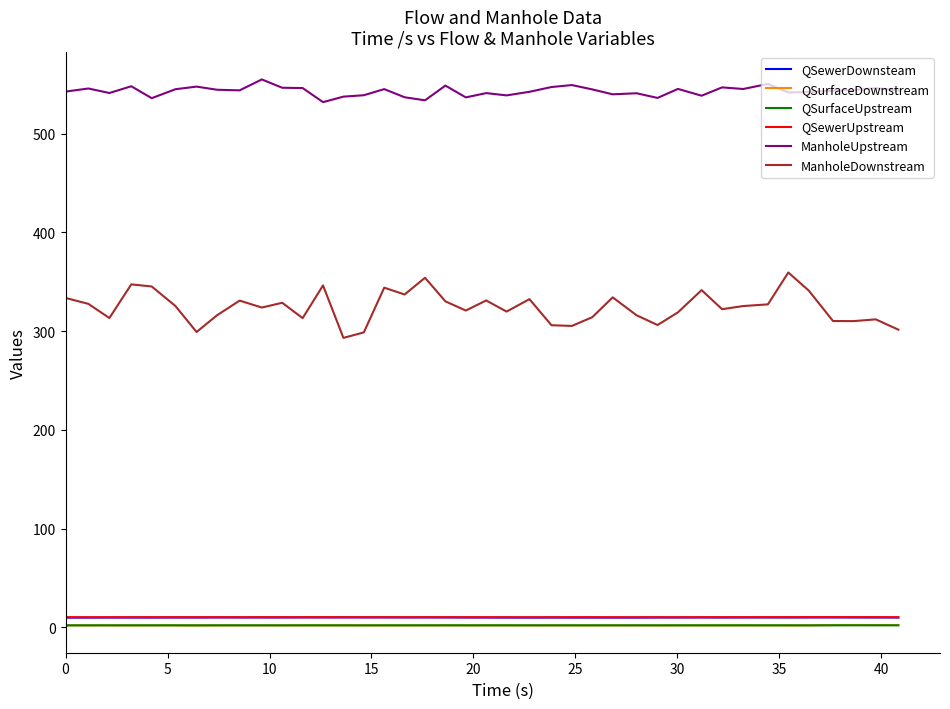

What are all the series names shown in the legend?

QSewerDownsteam, QSurfaceDownstream, QSurfaceUpstream, QSewerUpstream, ManholeUpstream, ManholeDownstream